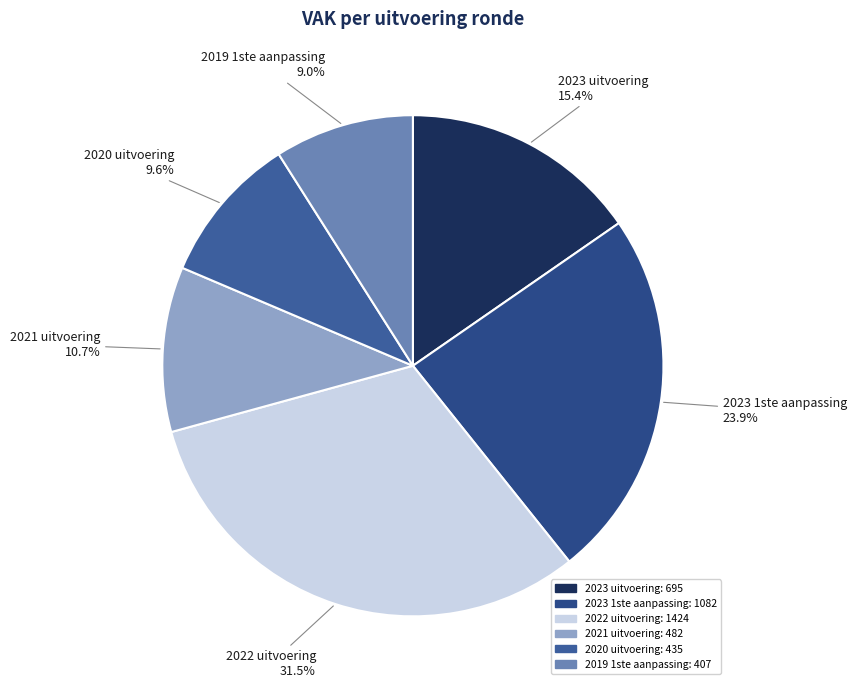

Is it true that 2021 uitvoering is 11% of the pie?

True